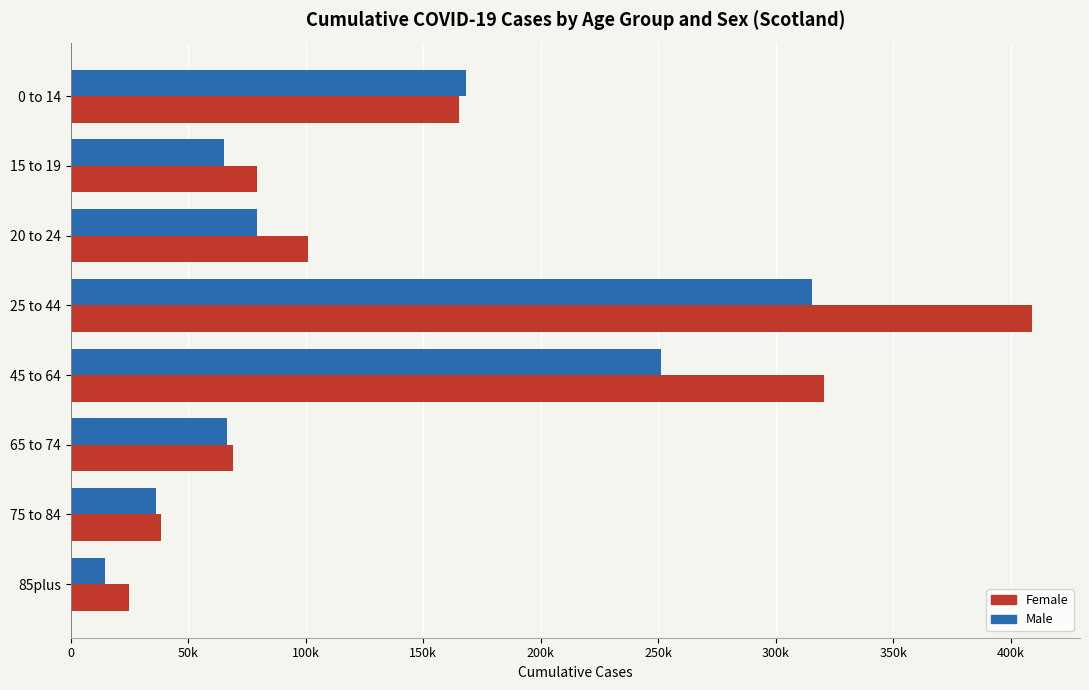

Which series has the widest spread of values?

Female